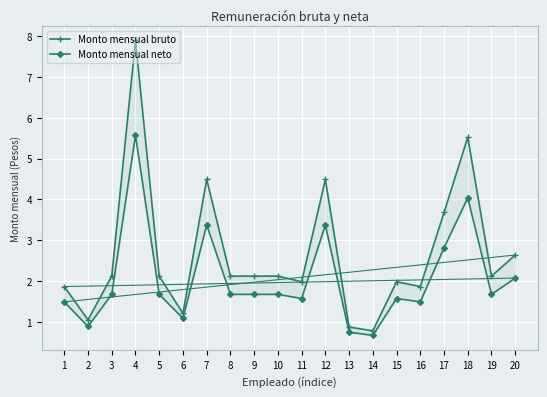

Which series has the largest total across all categories?

Monto mensual bruto